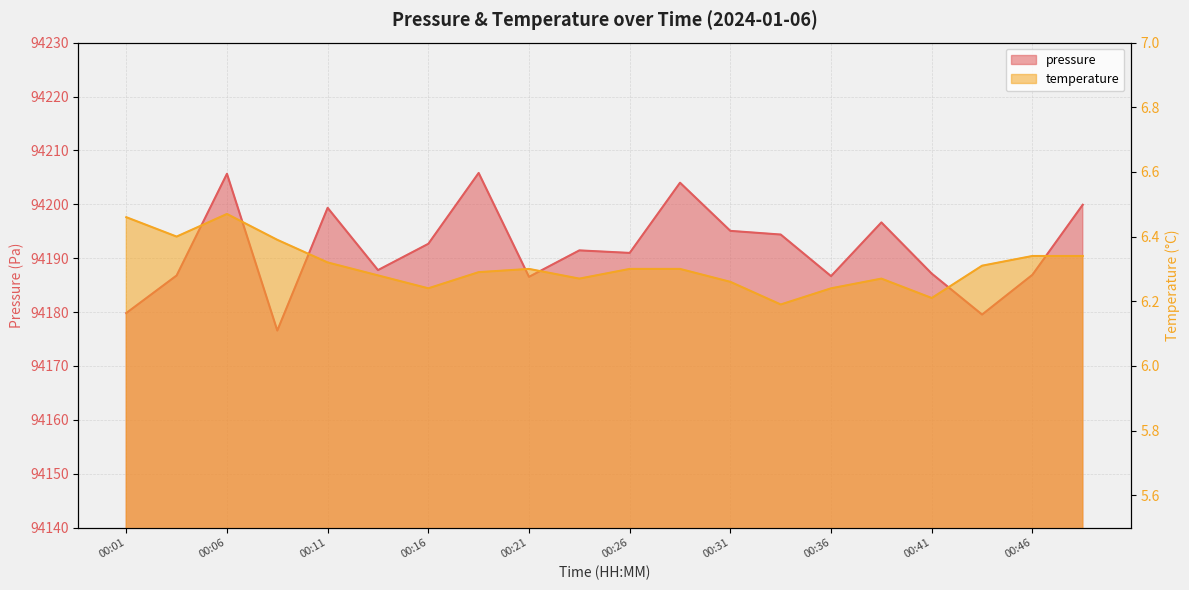

Which series has the largest total across all categories?

pressure